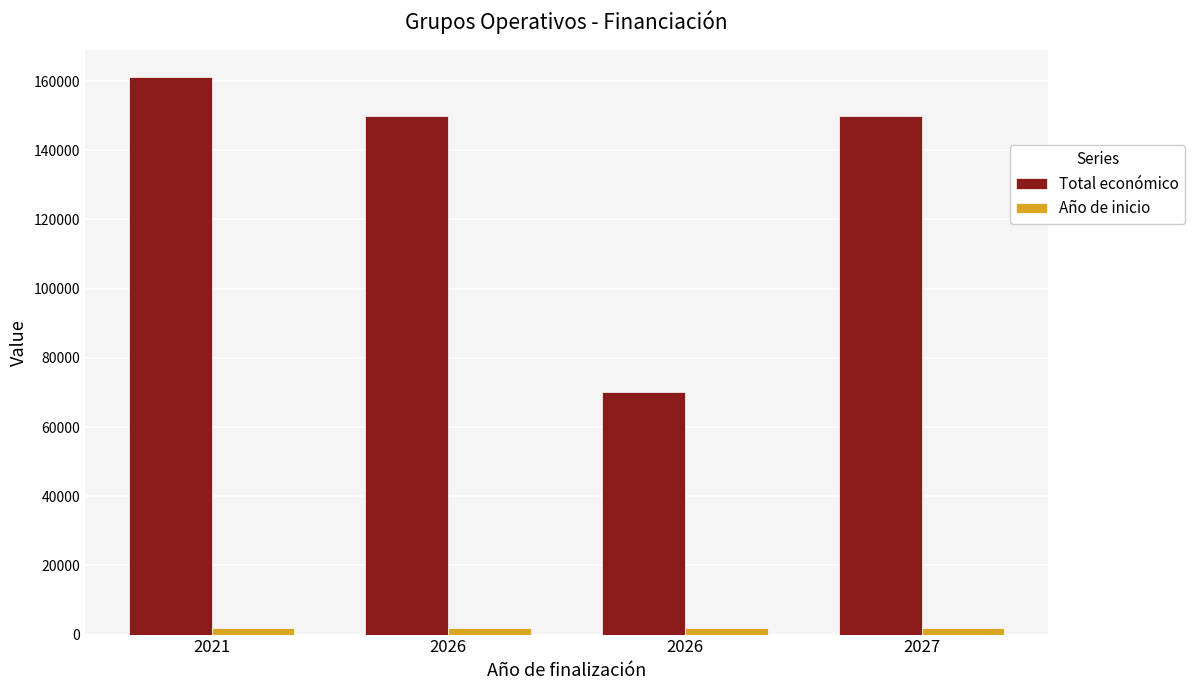

Which series has the largest total across all categories?

Total económico